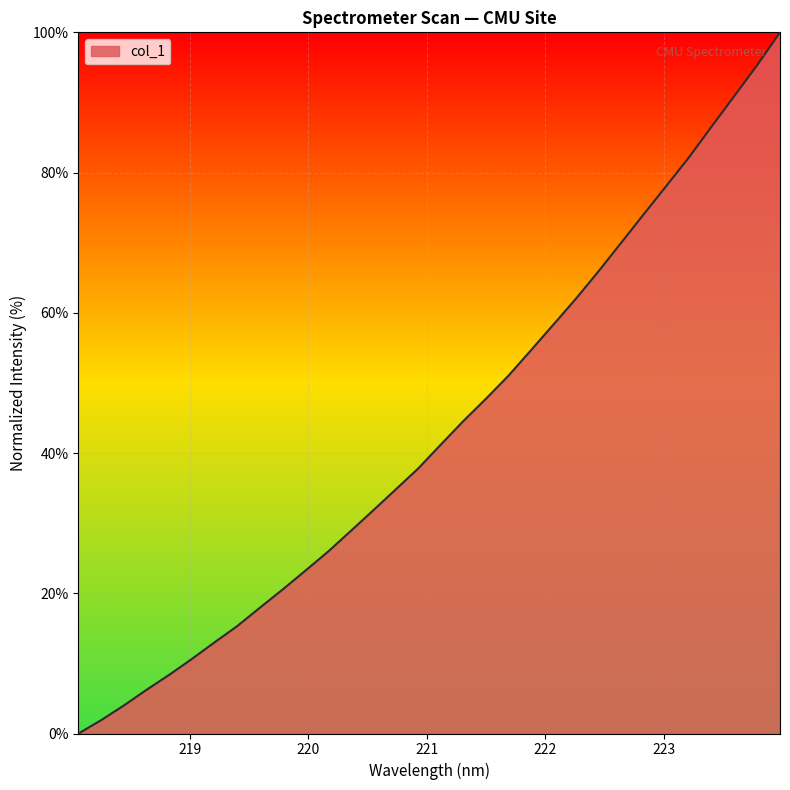

How many lines are shown in the chart?

1